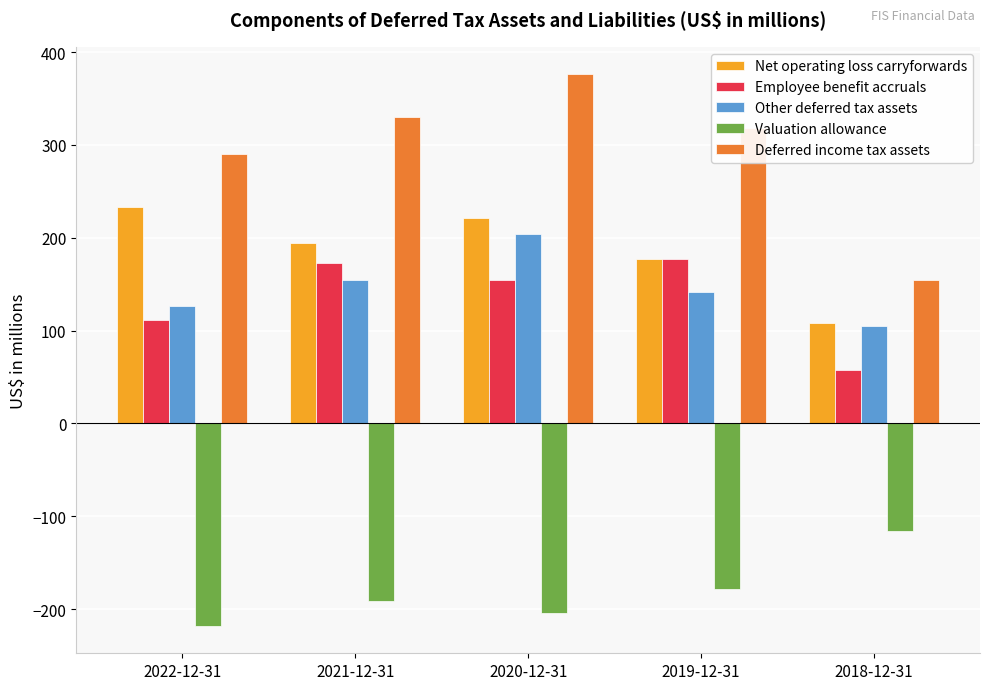

At which category does the chart reach its minimum across all series?

2022-12-31